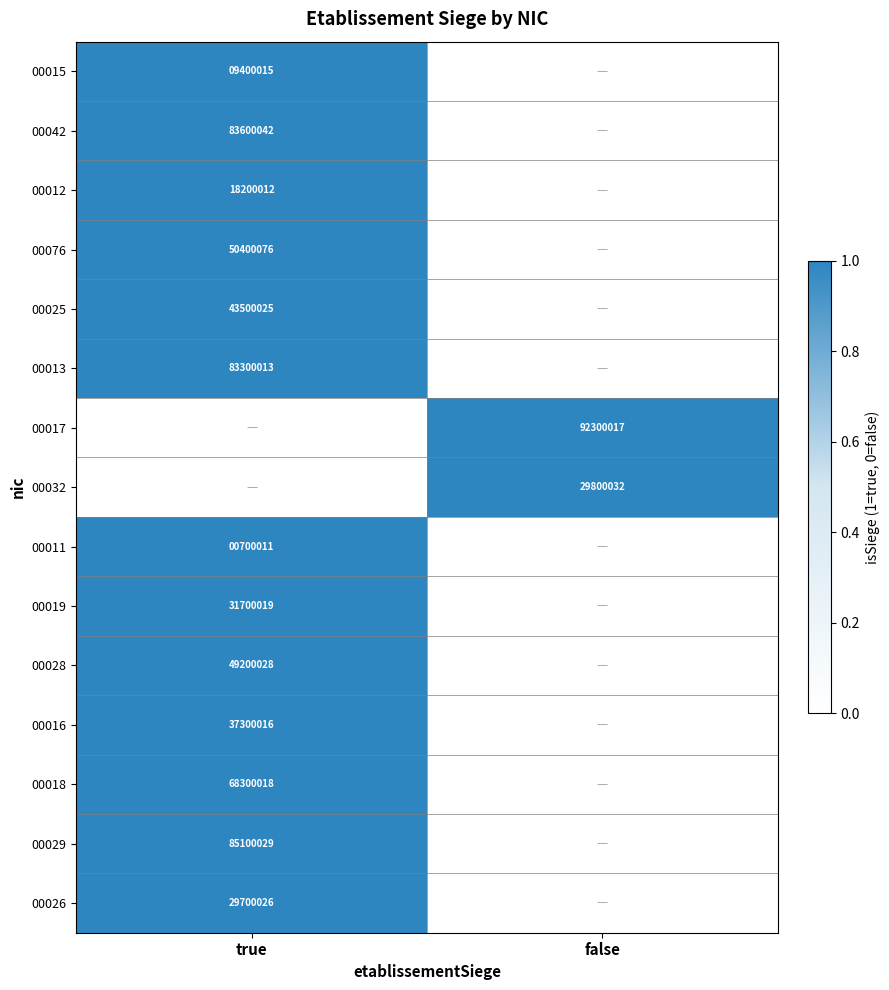

Is it true that 00026 equals 48025434 at true?

False